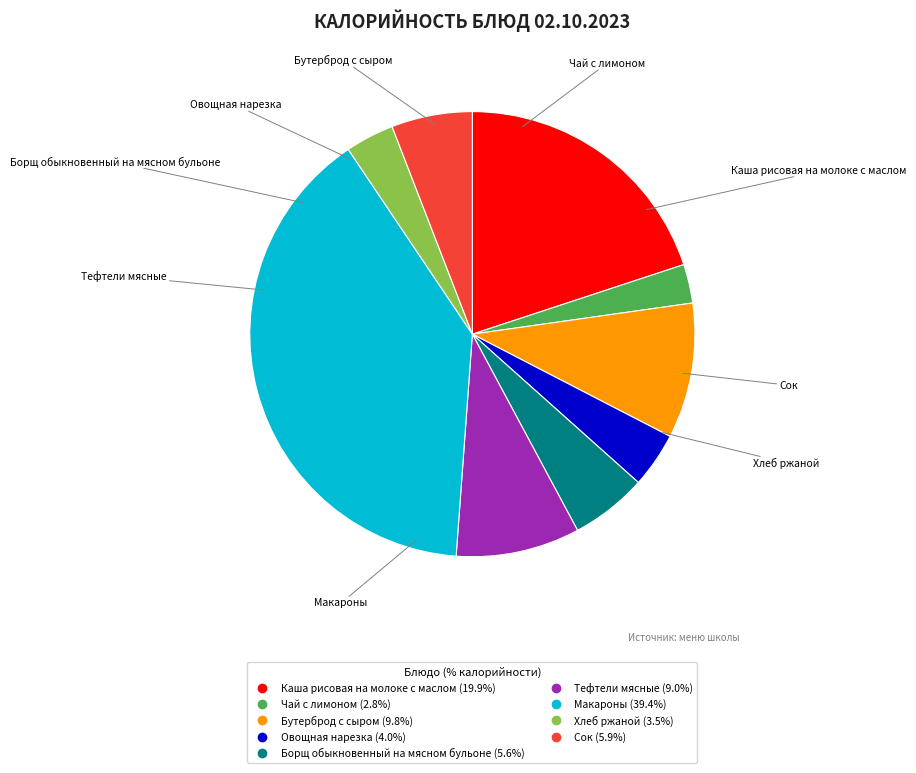

Is there a majority slice in this chart?

No